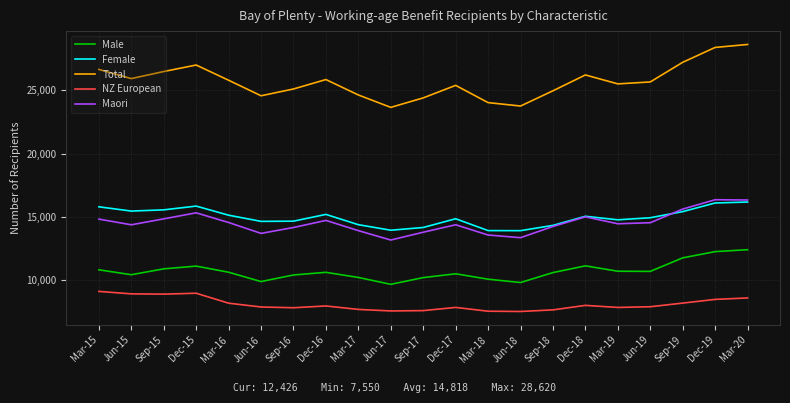

Where is the first local minimum for Total?

Jun-15